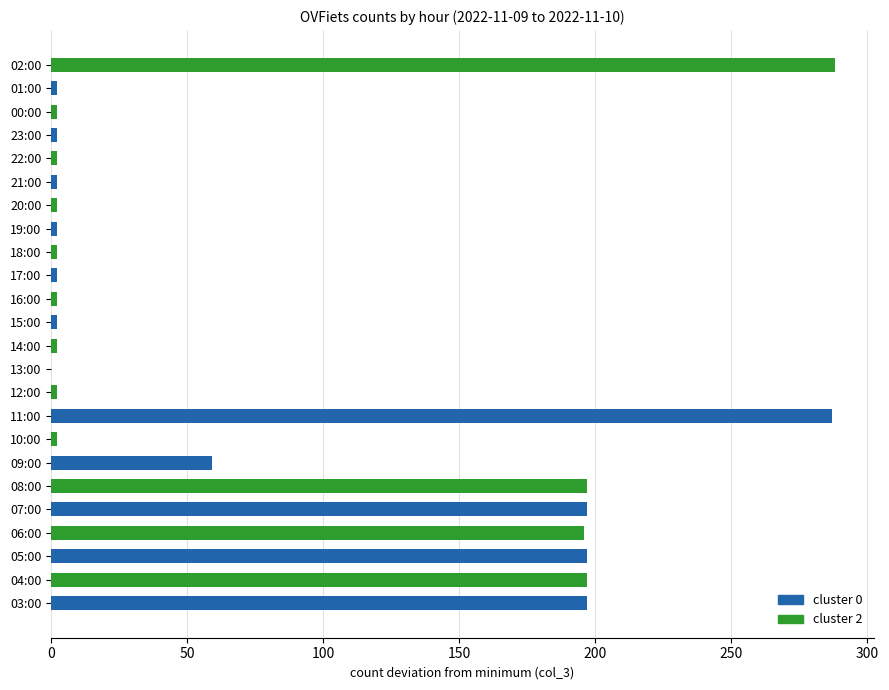

What is the maximum value shown in the chart?

288